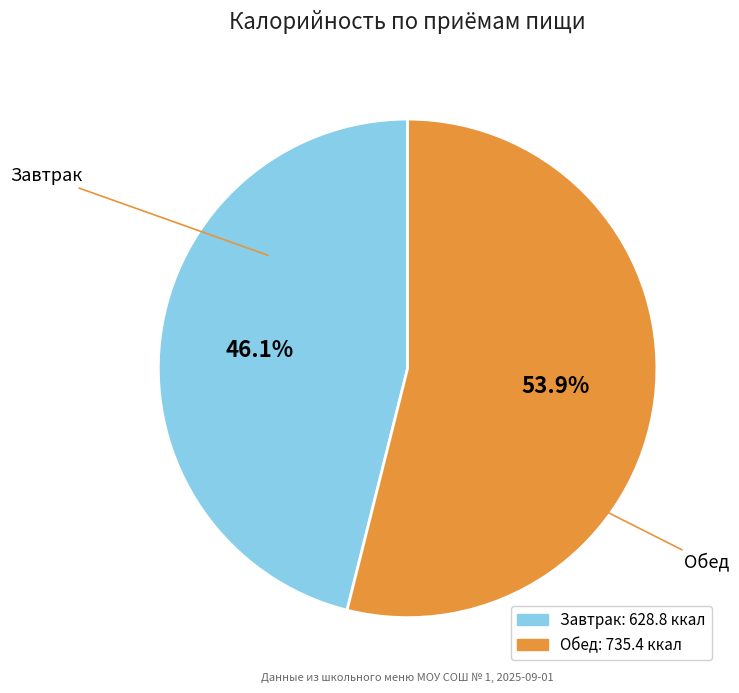

The Завтрак slice represents 46% of the pie. True or false?

True